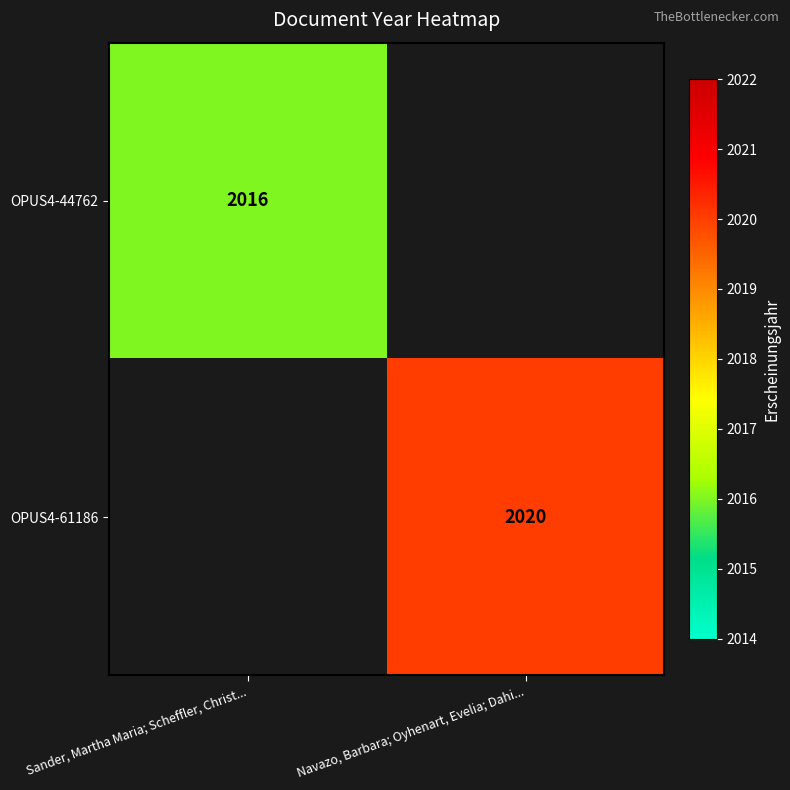

The OPUS4-61186 series shows 2020 at Navazo, Barbara; Oyhenart, Evelia; Dahi.... True or false?

True